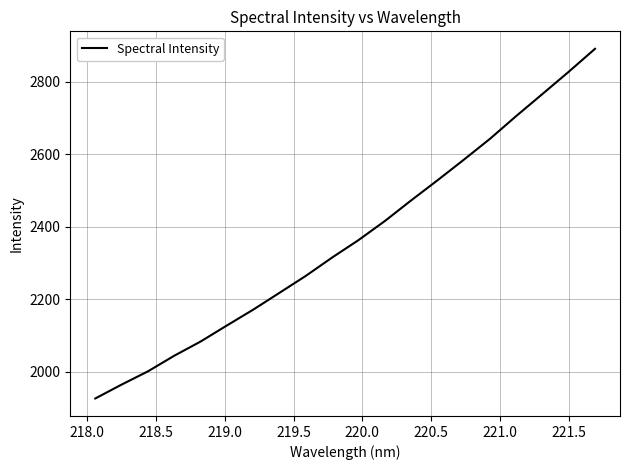

What is the difference between the maximum and minimum values?

963.7